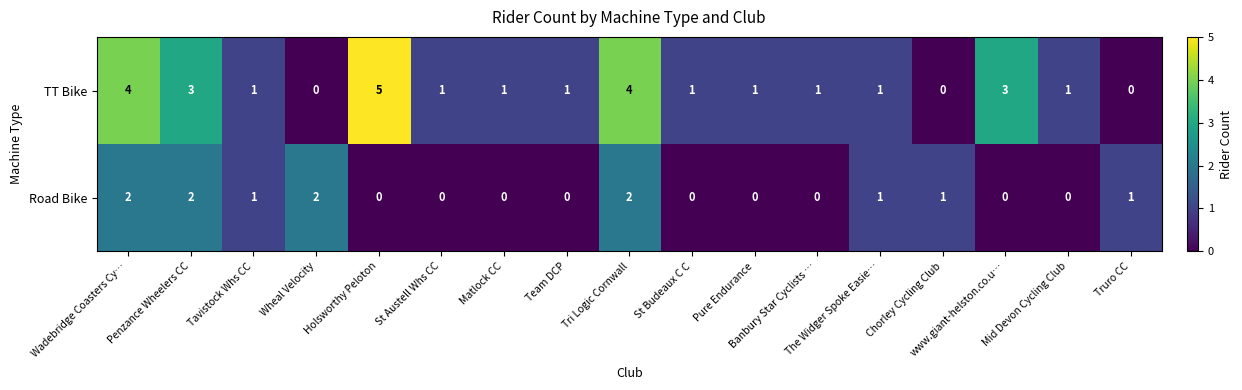

At which category does the chart reach its peak across all series?

Holsworthy Peloton